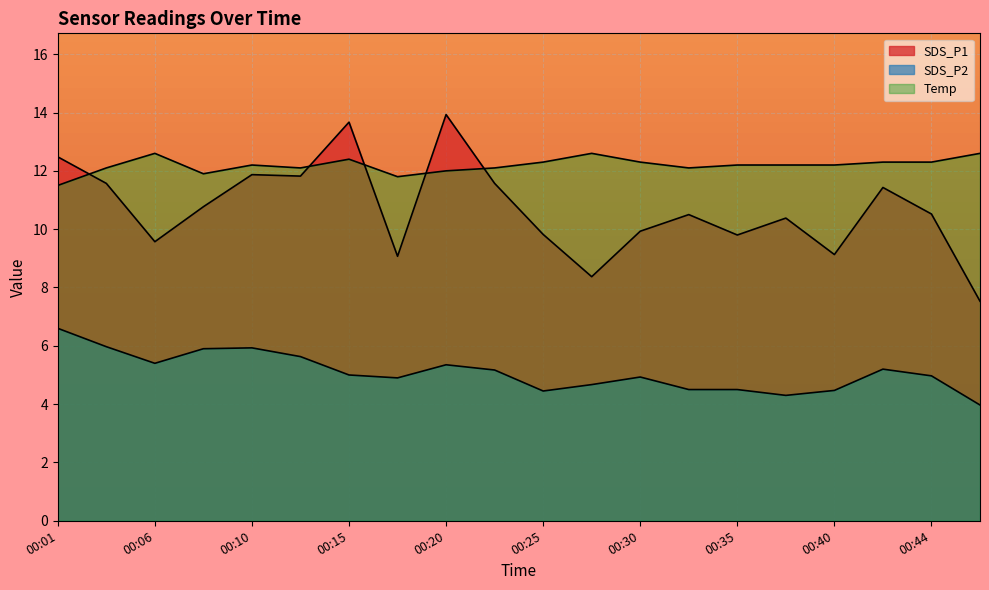

List the series in order of their peak value, highest first.

SDS_P1, Temp, SDS_P2